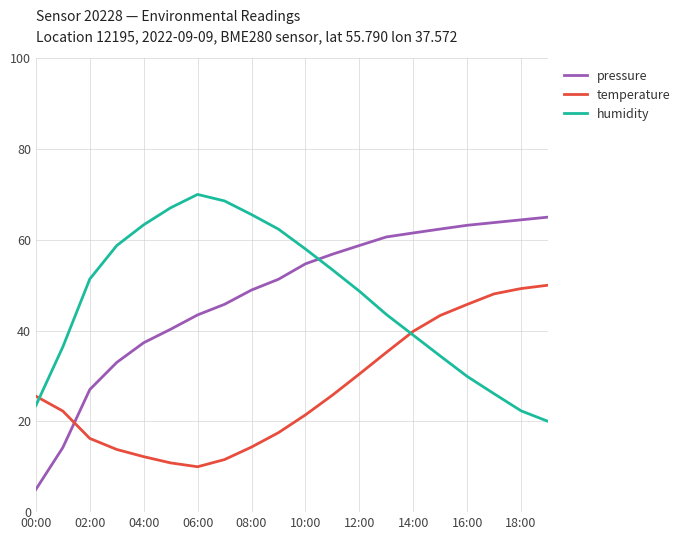

What is the smallest value displayed?

5.0